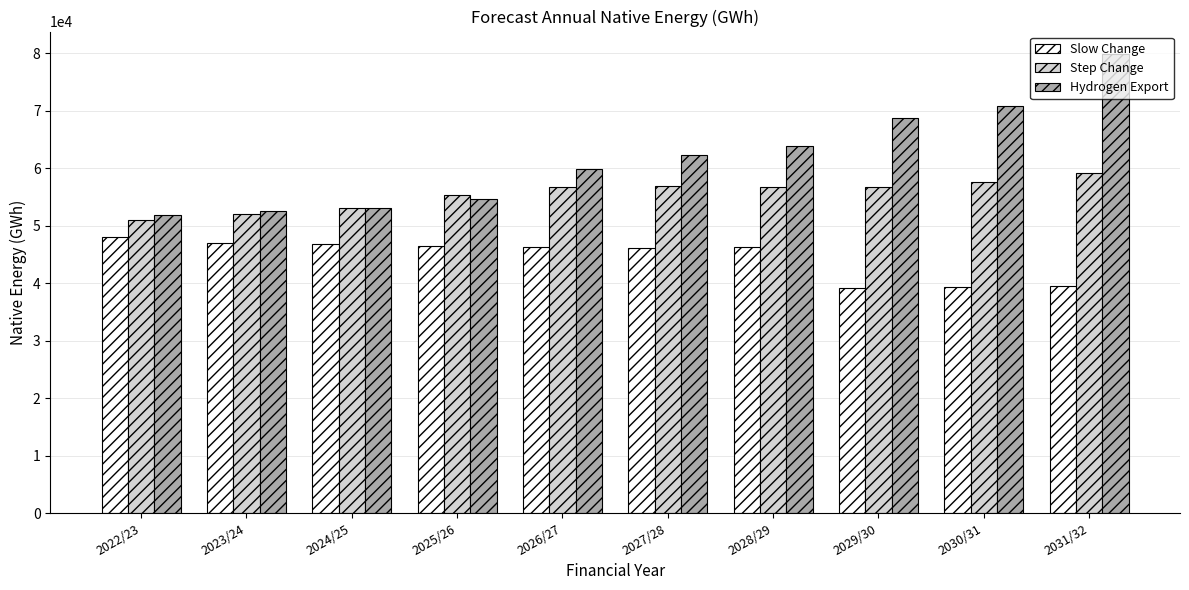

How many bars are there in total?

30